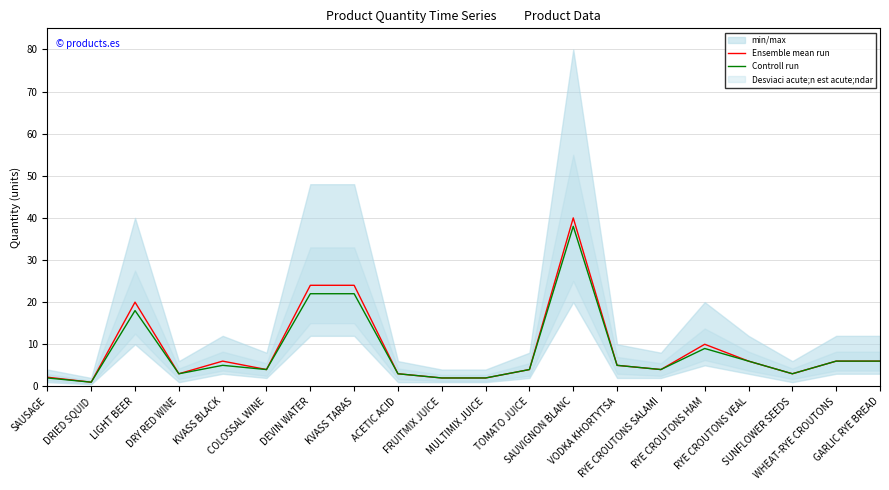

In Ensemble mean run, how many points are higher than both neighbors (excluding endpoints)?

4